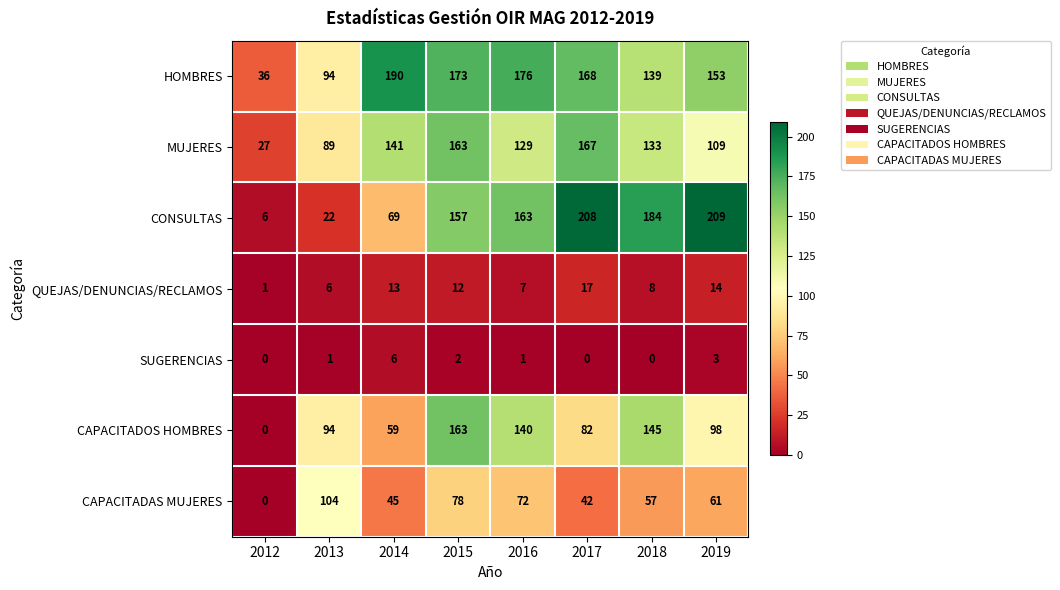

Rank the series at 2017 from lowest to highest value.

SUGERENCIAS, QUEJAS/DENUNCIAS/RECLAMOS, CAPACITADAS MUJERES, CAPACITADOS HOMBRES, MUJERES, HOMBRES, CONSULTAS